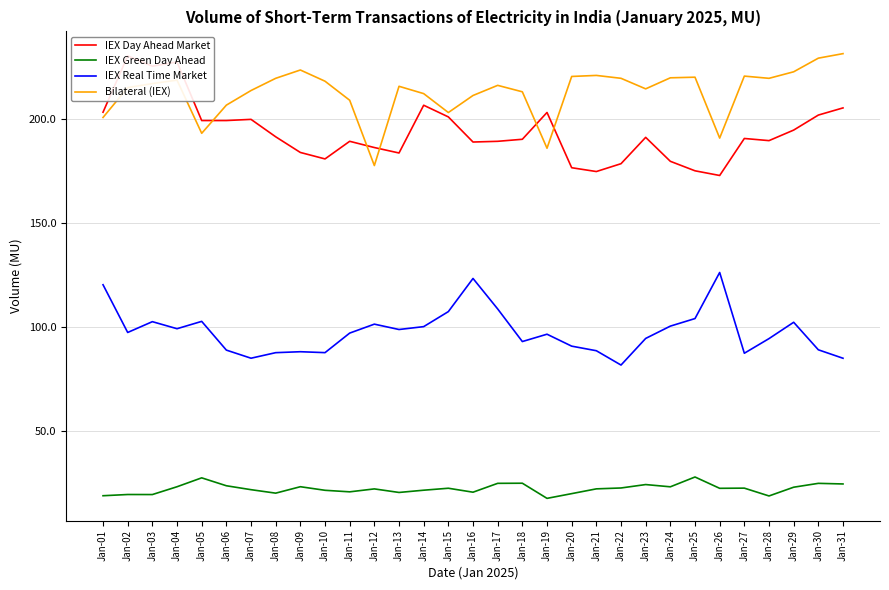

What value does the IEX Day Ahead Market series have at Jan-01?

203.5